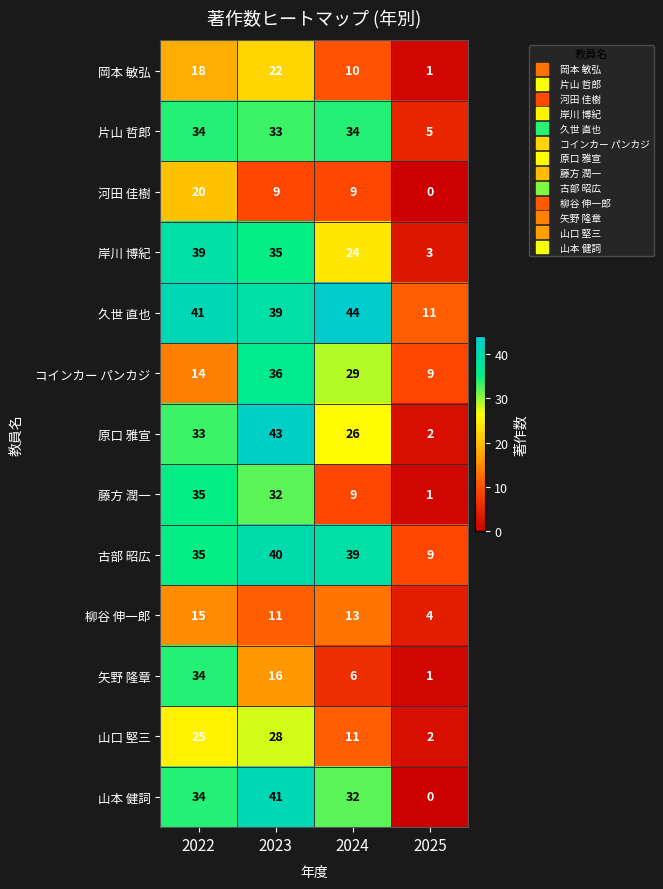

Count the number of categories in the chart.

4